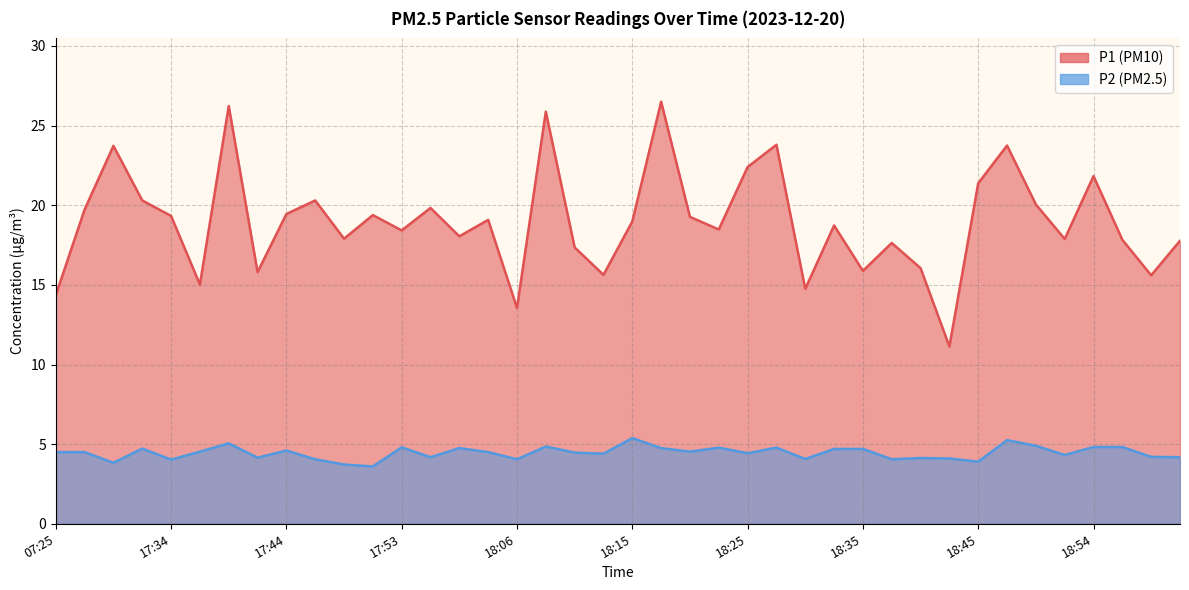

How many data points in P1 are less than 18?

16